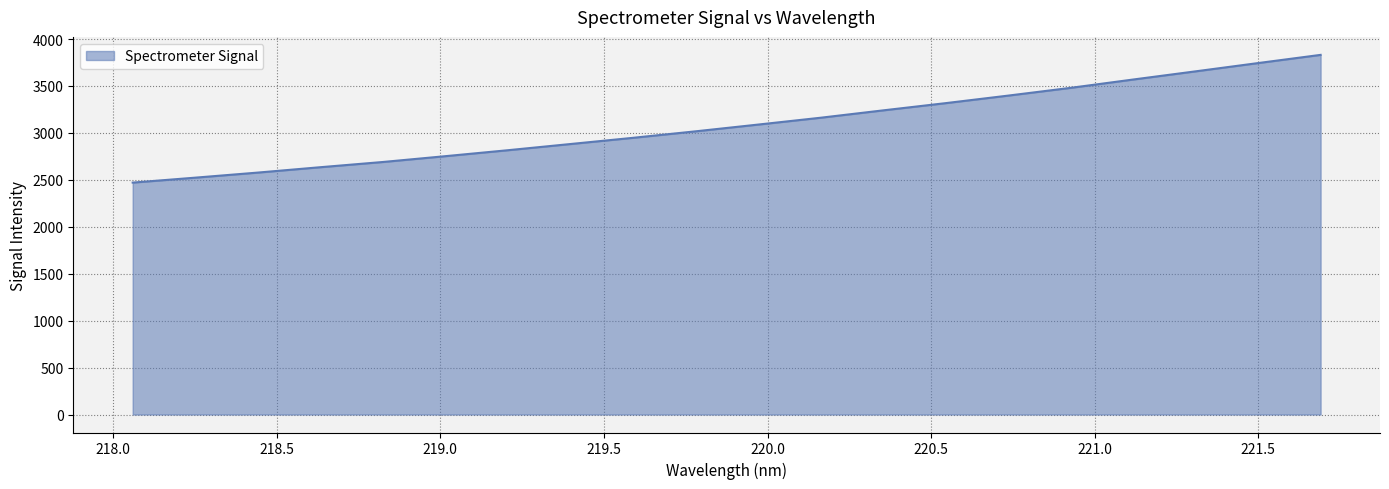

What is the minimum value shown in the chart?

2470.6